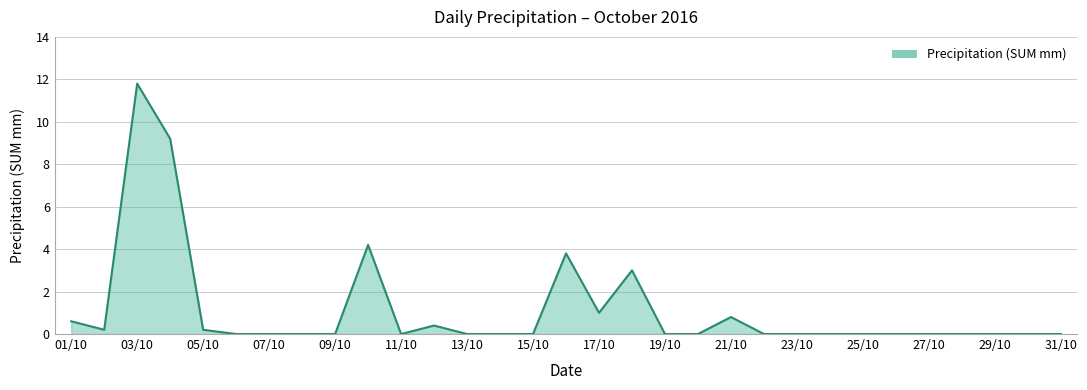

What is the difference between the maximum and minimum values?

11.8